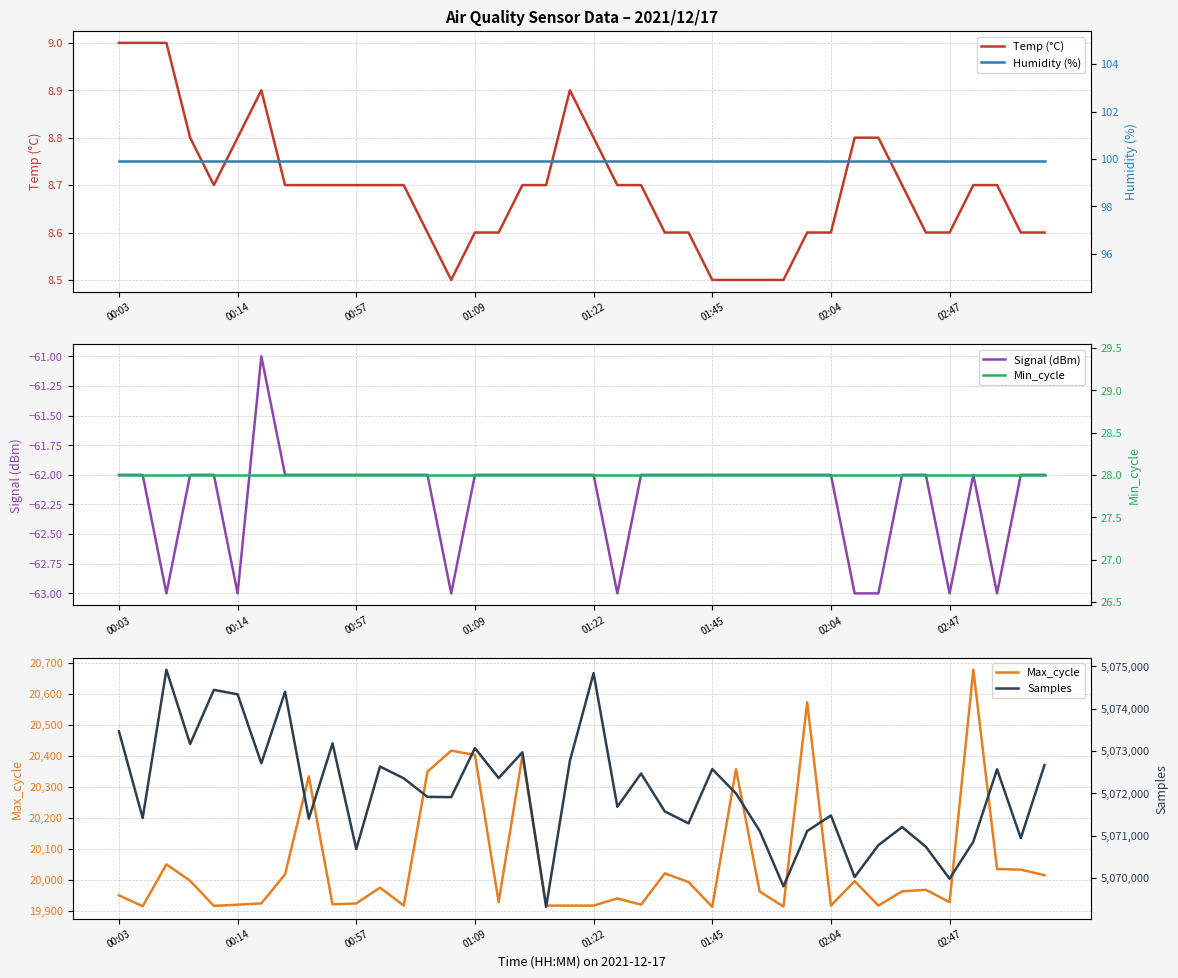

What is the label of the 40th point from the right?

00:03